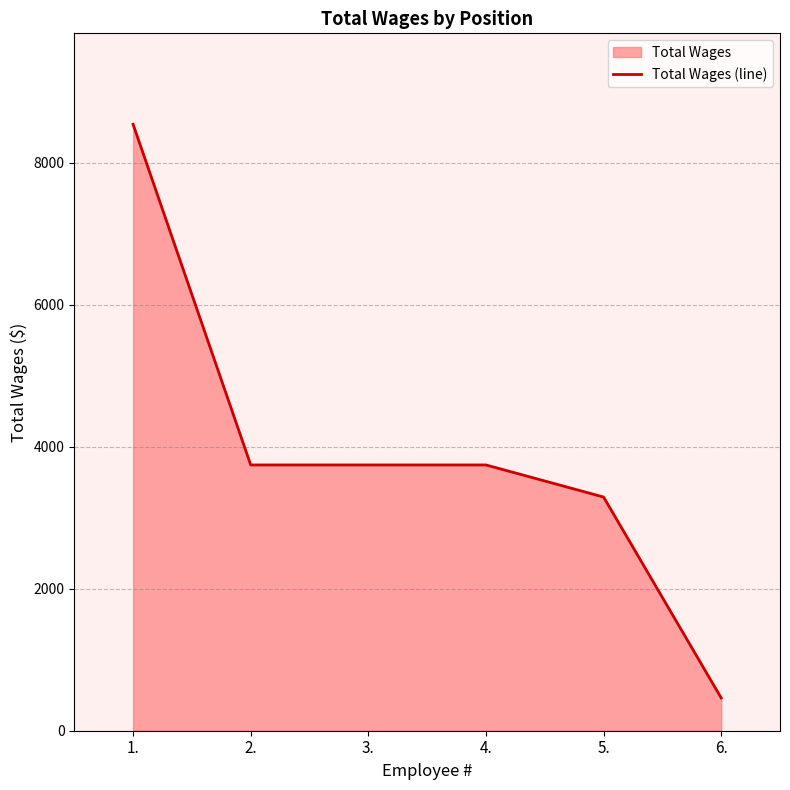

The value at 5. is 3293. True or false?

True